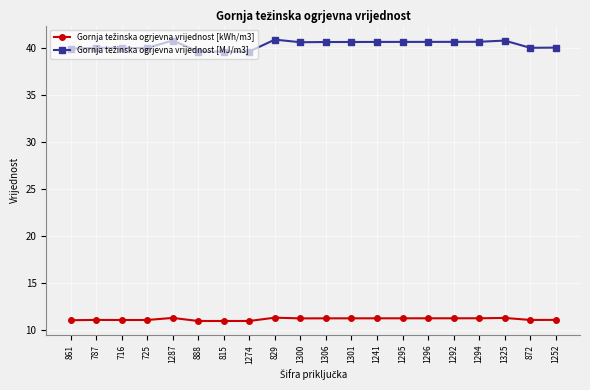

What is the label of the 8th point from the left?

1274